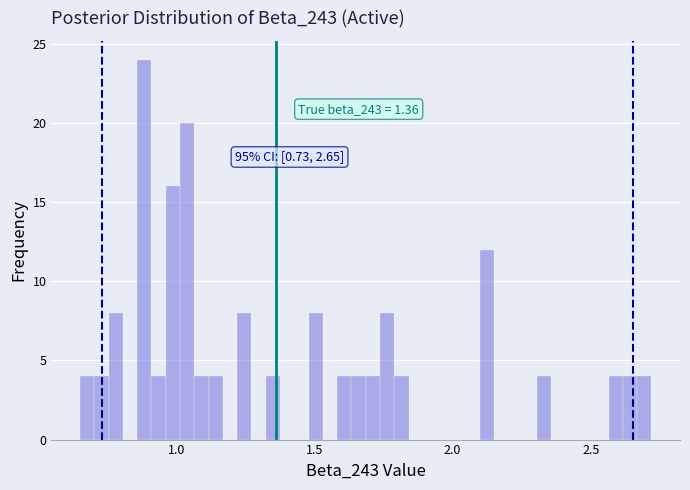

Read against the x-axis, roughly where is the centre of the tallest bar?

0.90